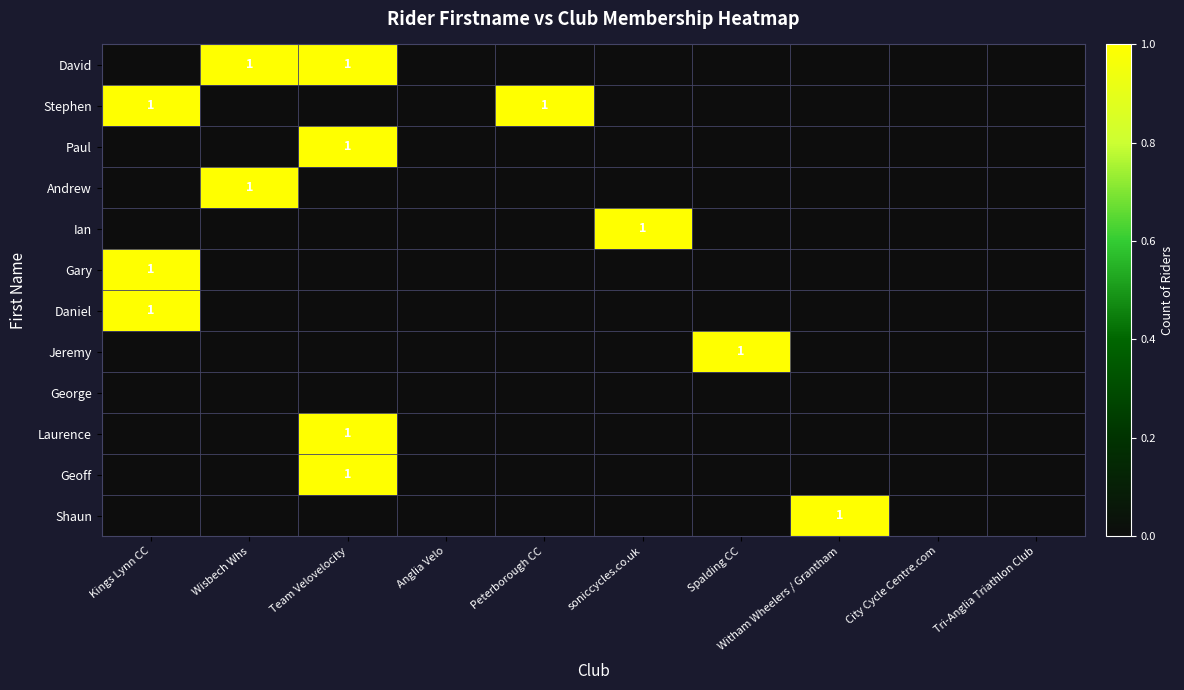

The value of Geoff at Team Velovelocity is 1. True or false?

True